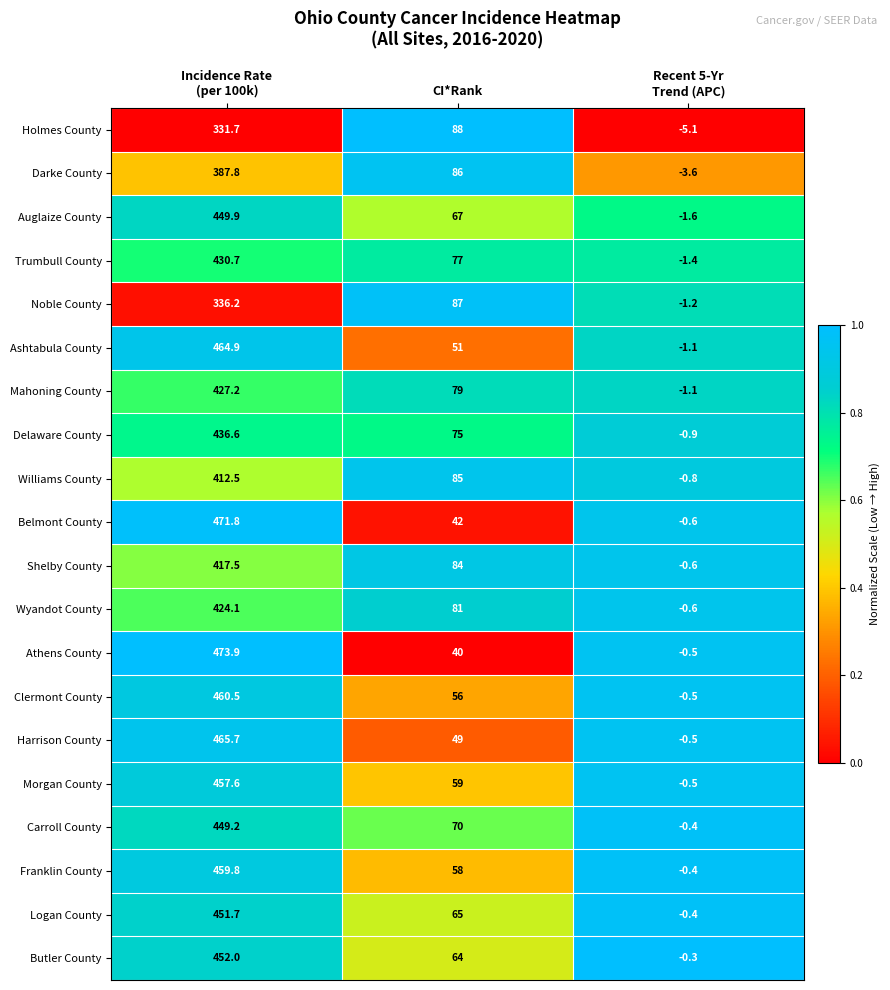

How many categories are shown in the chart?

3